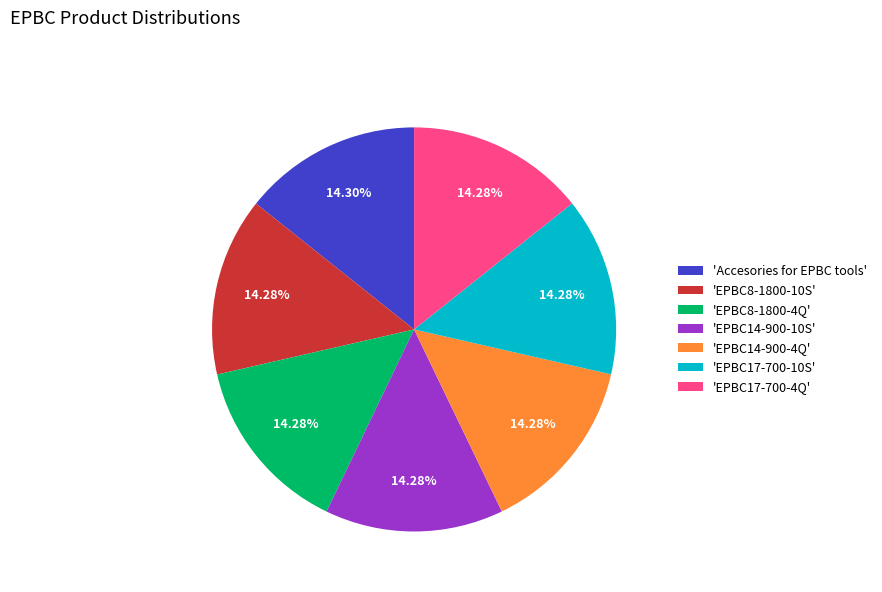

What is the ratio of the value at 'EPBC8-1800-10S' to the value at 'EPBC17-700-4Q'?

1.0